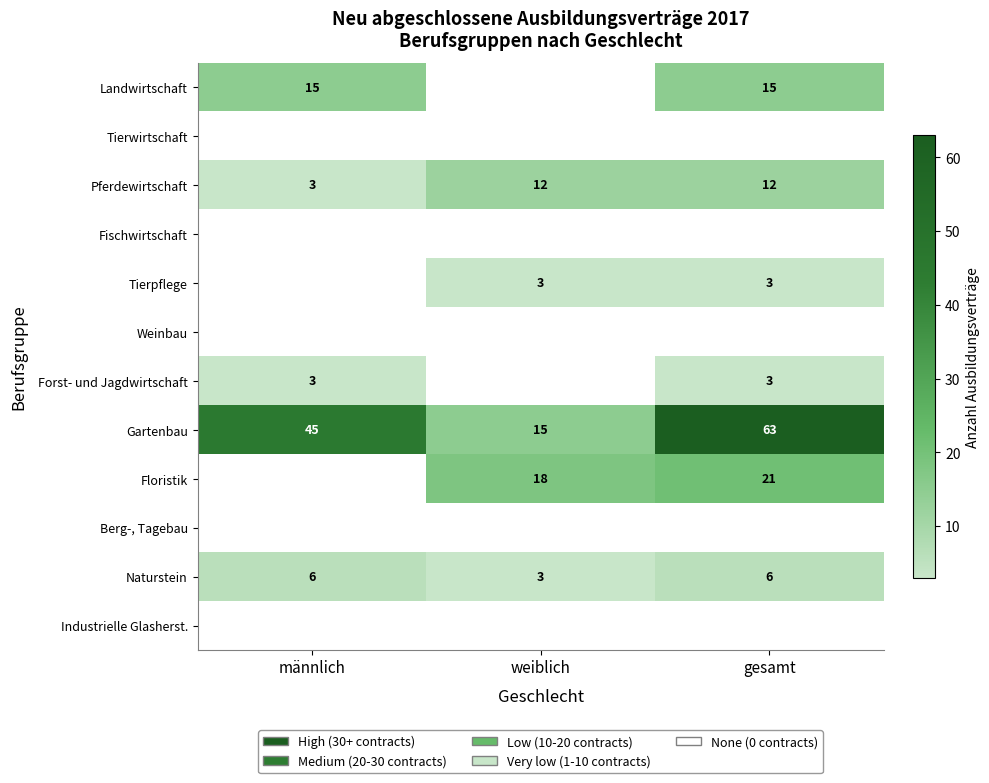

What is the highest value of the Gartenbau series?

63